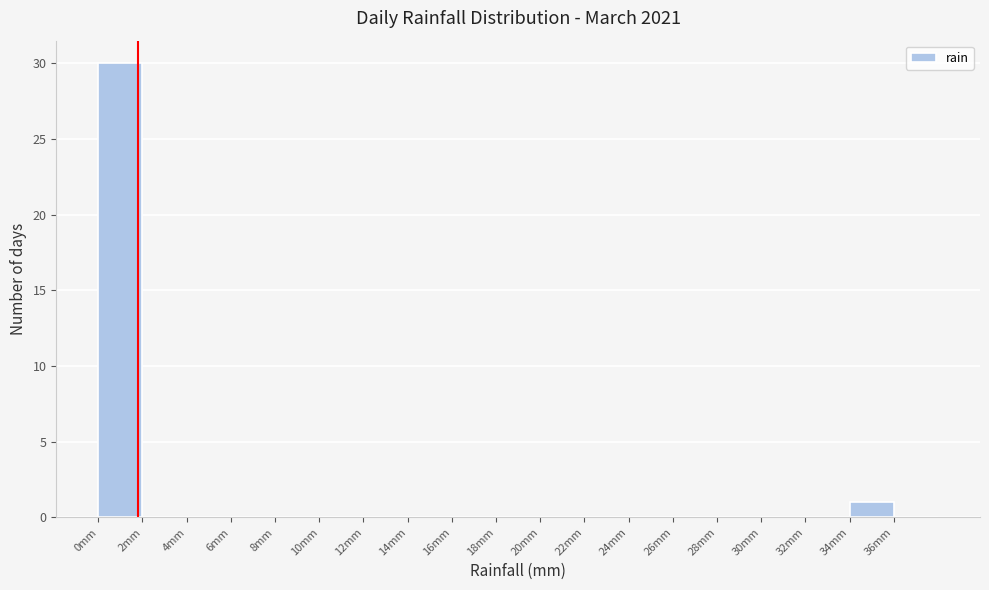

Which range on the x-axis has the tallest bar?

0 to 2